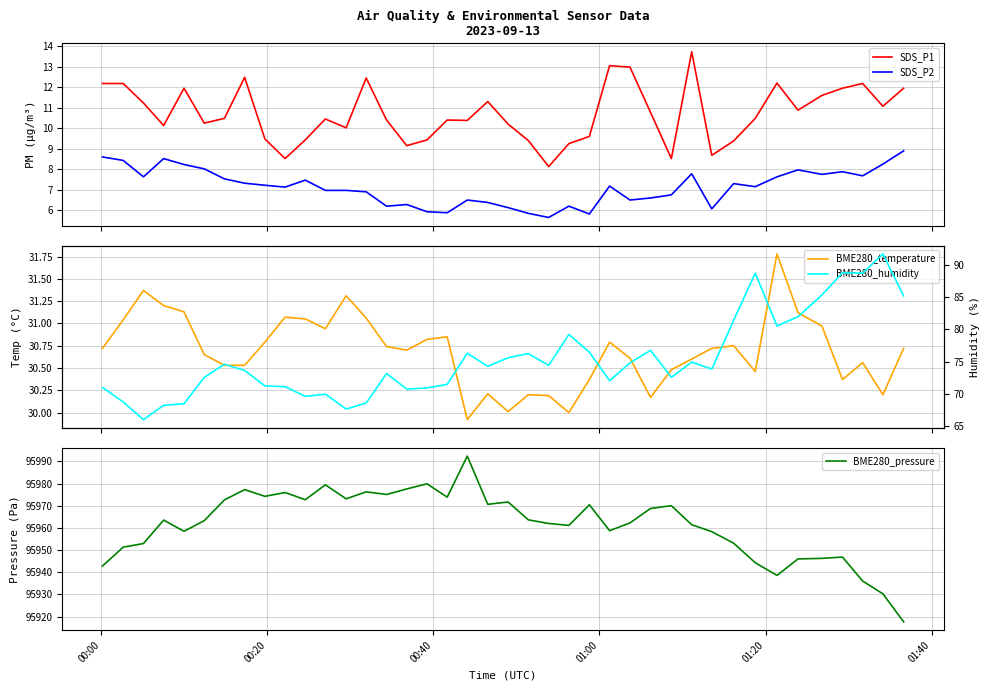

True or false: SDS_P1 and SDS_P2 intersect in this chart.

False